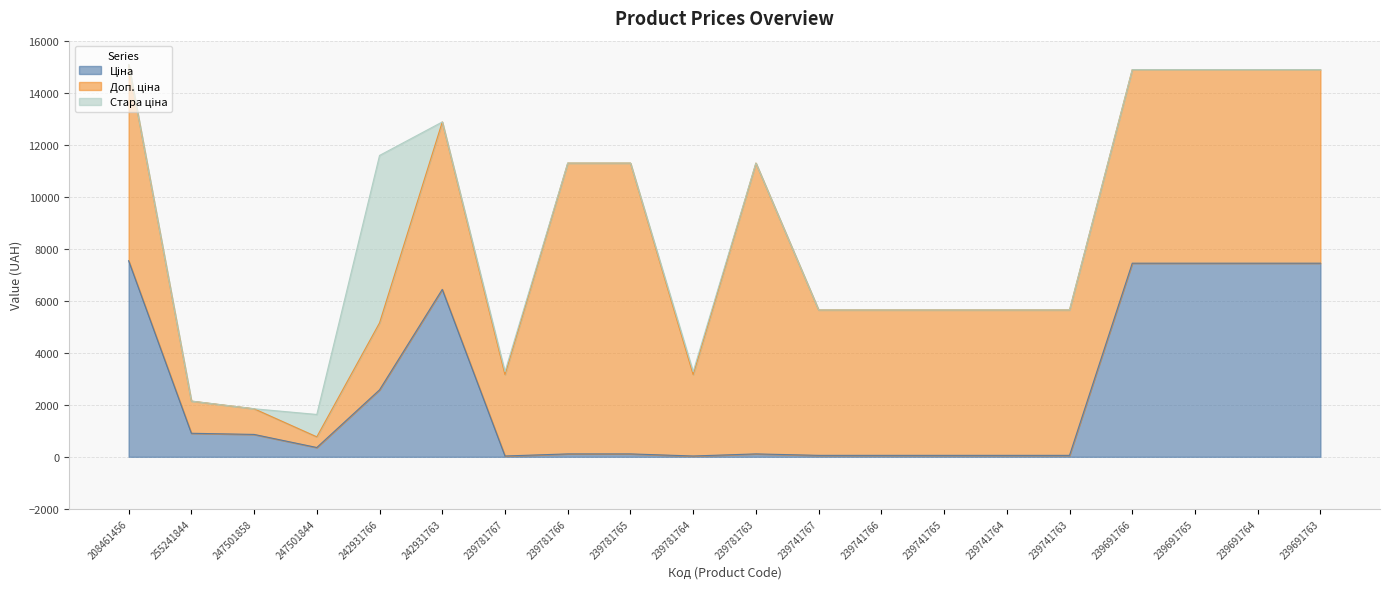

What is the total value across all series at 239691766?

14889.2